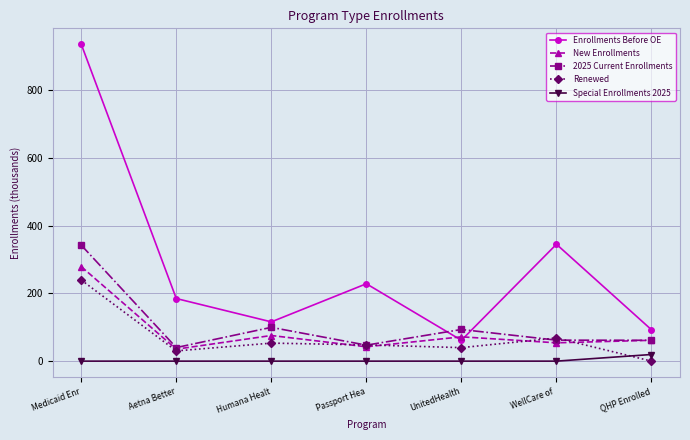

List the series in order of their peak value, lowest first.

Special Enrollments 2025, Renewed, New Enrollments, 2025 Current Enrollments, Enrollments Before OE